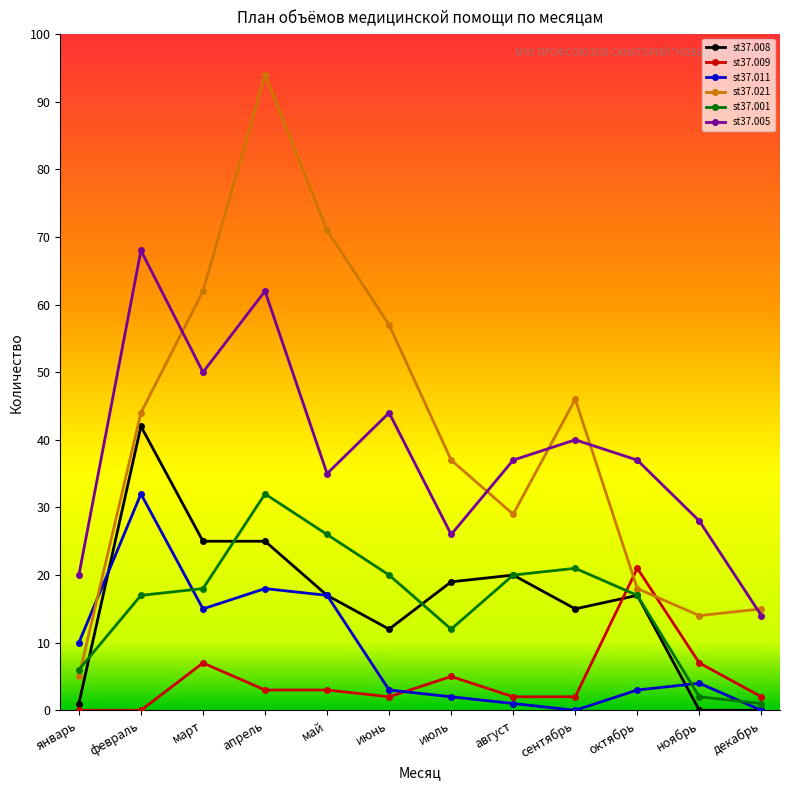

Where do st37.021 and st37.001 first cross each other?

январь and февраль